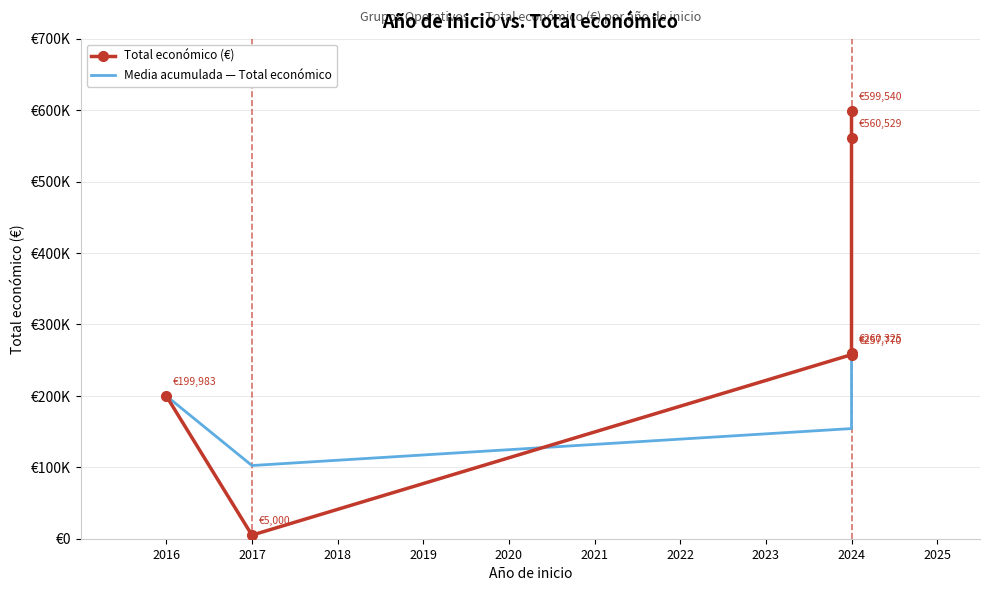

The value of Media acumulada — Total económico at 2024 is 89052.0. True or false?

False